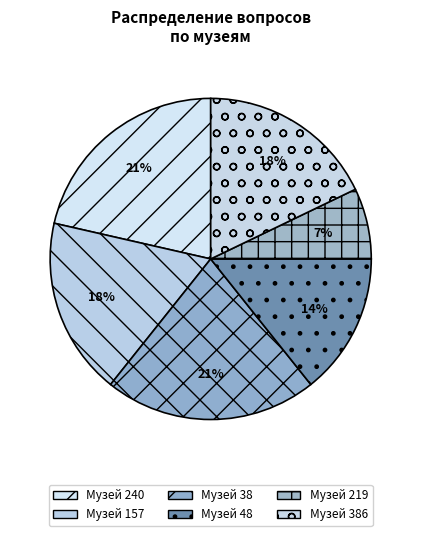

Does any single category account for the majority?

No